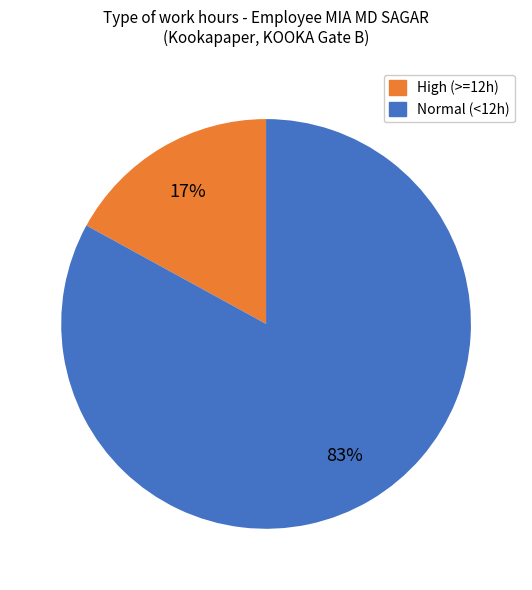

Is there any slice that represents more than half of the pie?

Yes